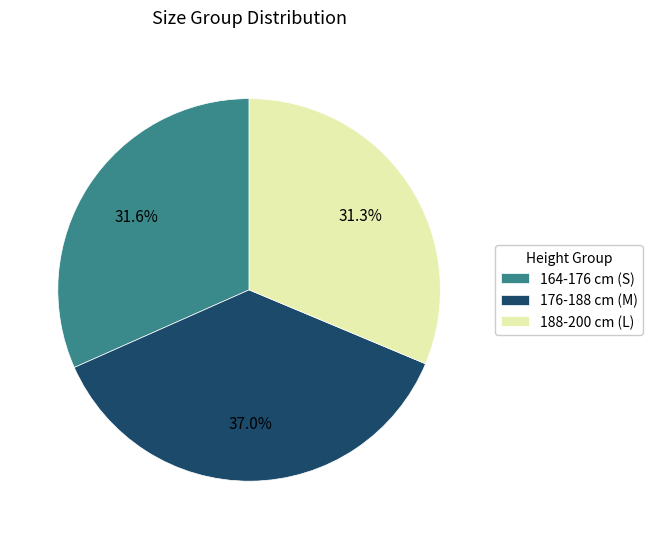

Which category has the biggest portion of the pie?

176-188 cm (M)